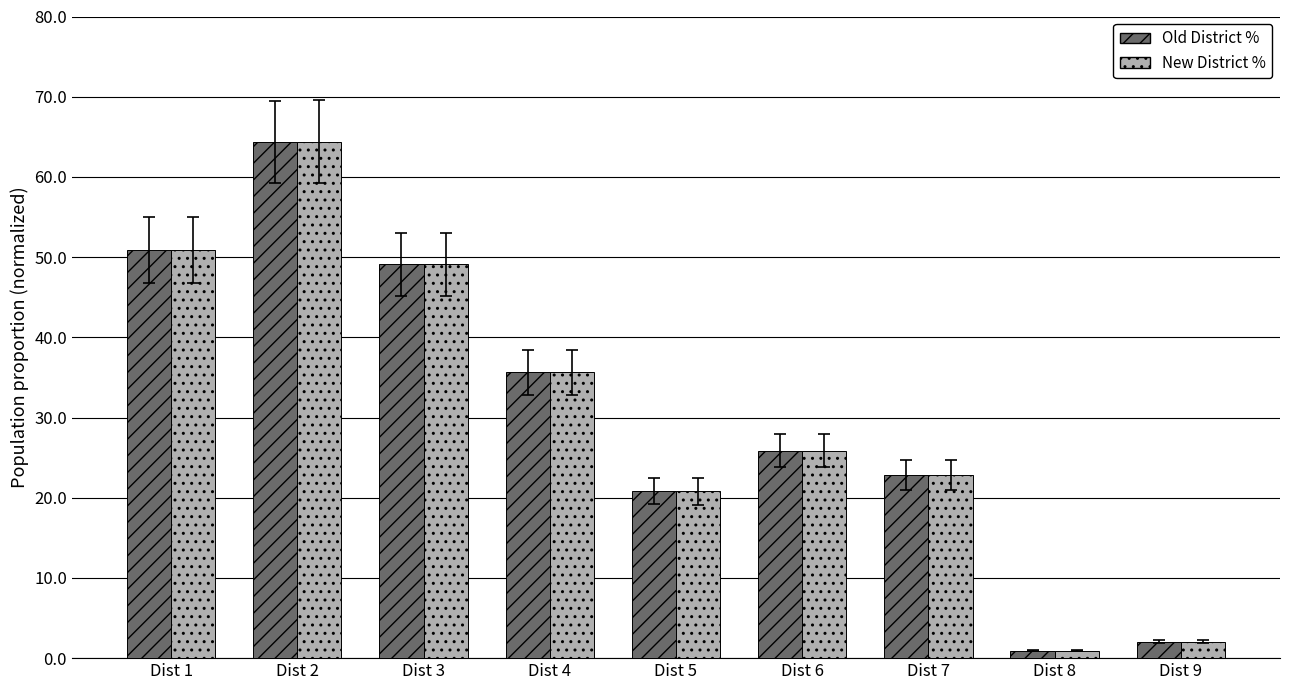

List the labels in order of Old District % value, smallest first.

Dist 8, Dist 9, Dist 5, Dist 7, Dist 6, Dist 4, Dist 3, Dist 1, Dist 2